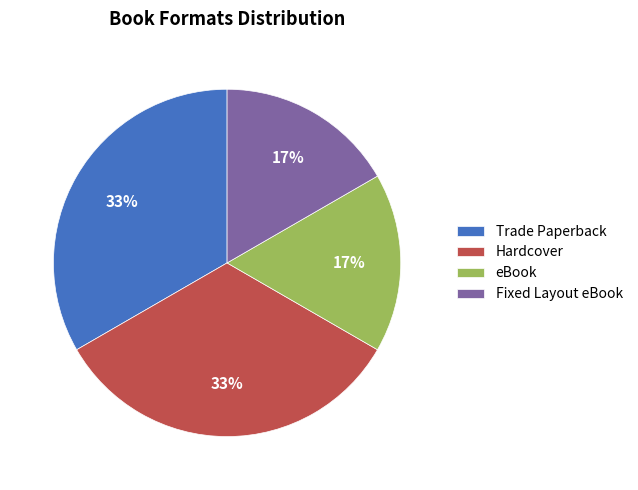

The Fixed Layout eBook slice represents 17% of the pie. True or false?

True